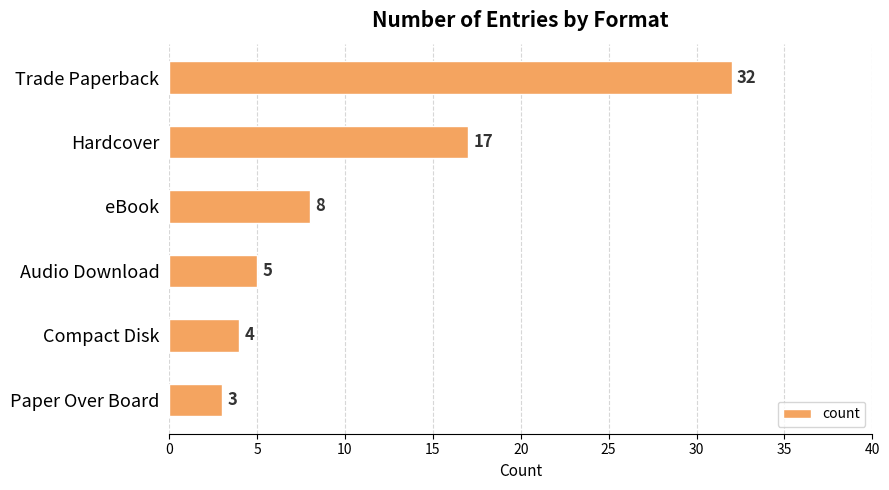

How many bars are there in total?

6